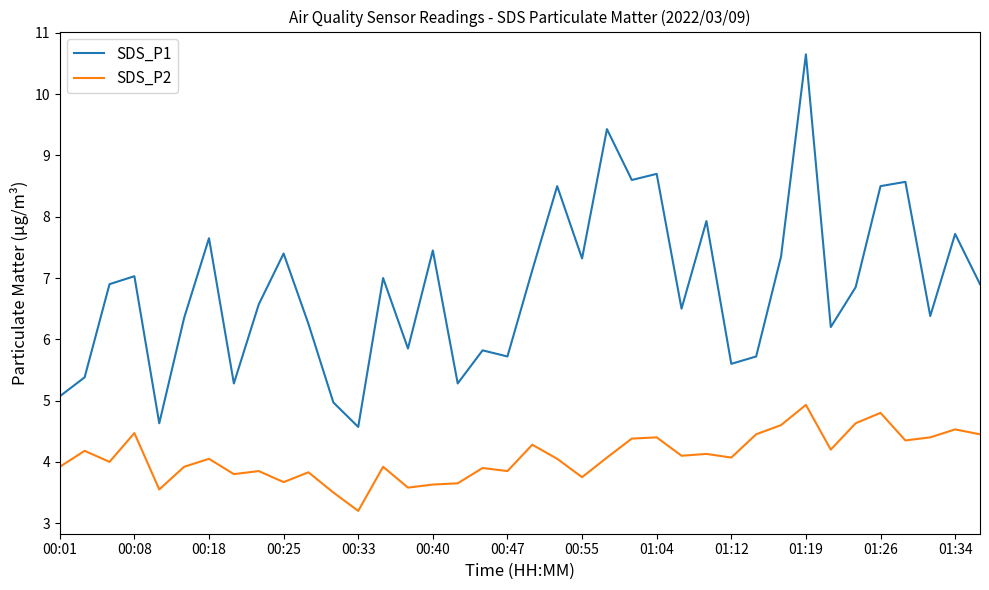

How many series are shown in this chart?

2